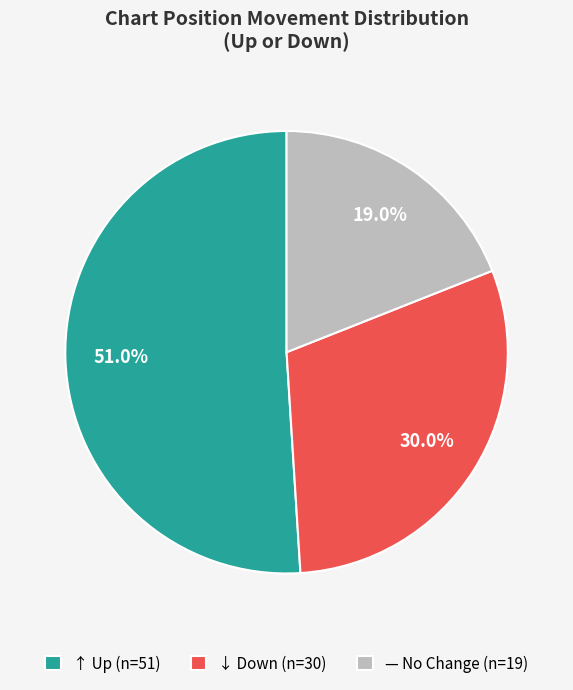

Count the number of slices in the pie.

3